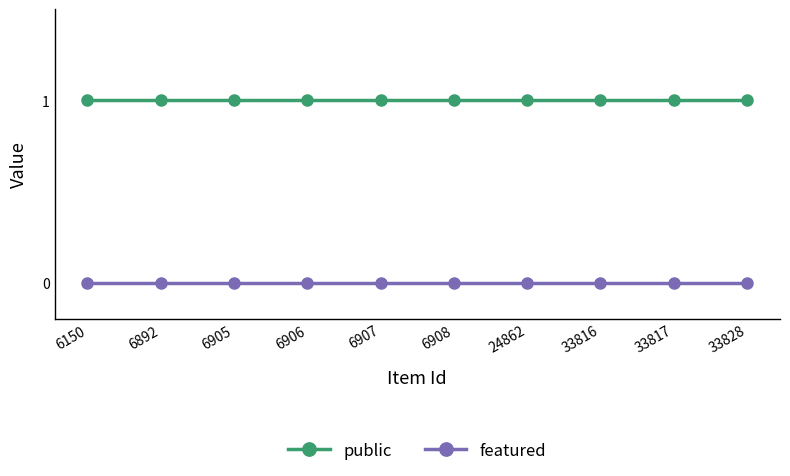

What is the value of the public point at the 1st from the left?

1